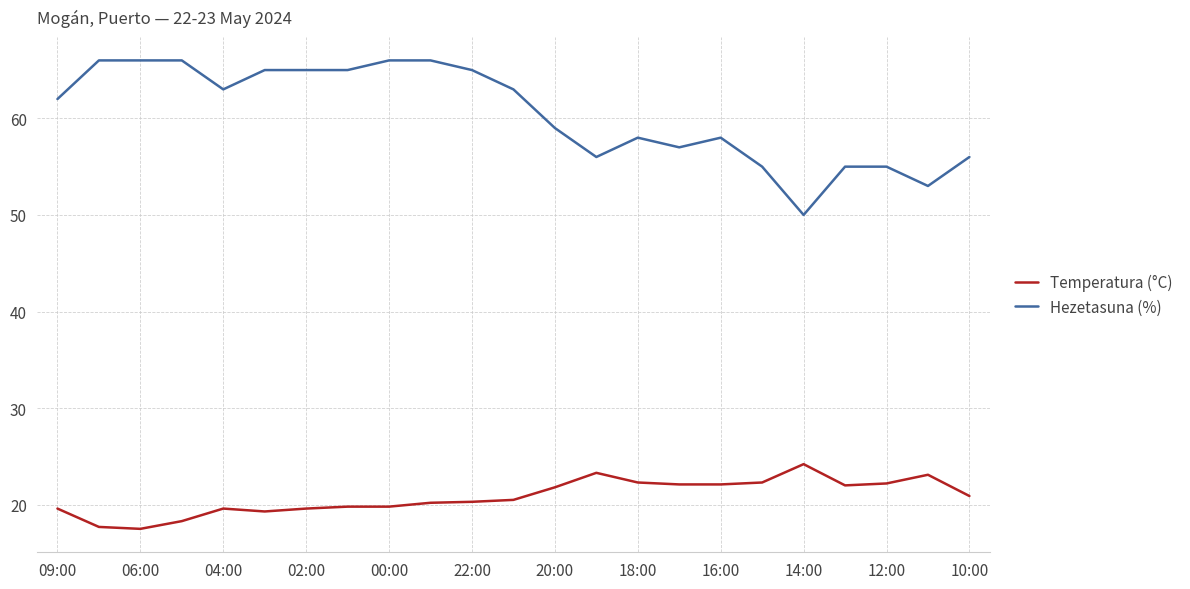

What is the sum of all Hezetasuna (%) values?

1390.0